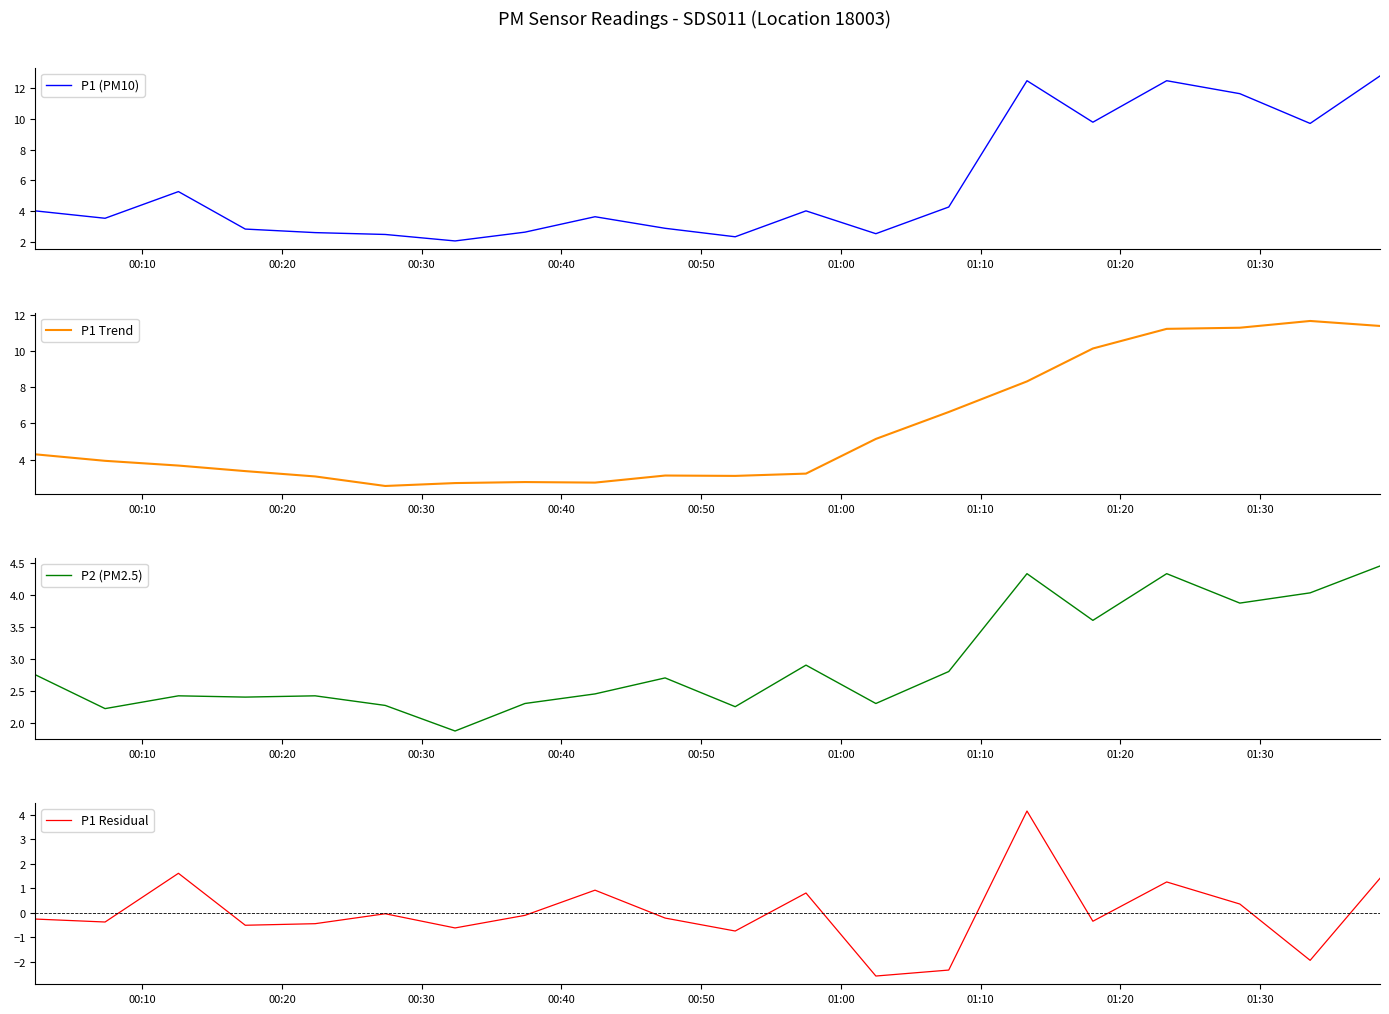

Does the chart have visible grid lines?

No